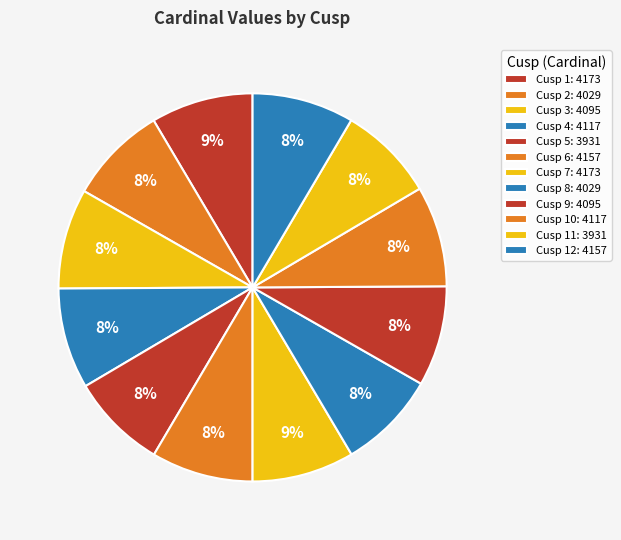

Does any single category account for the majority?

No